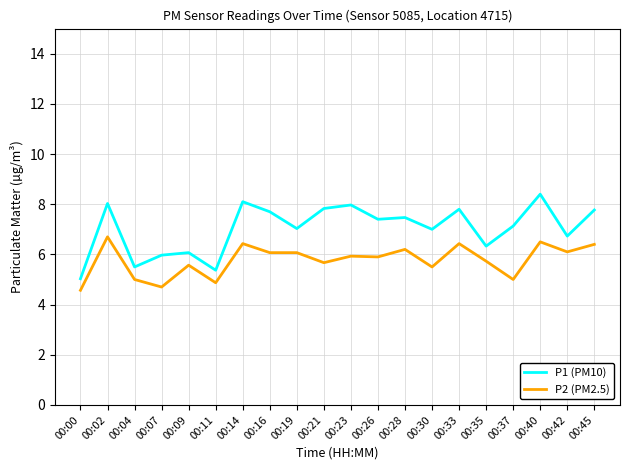

At which category does P2 (PM2.5) reach its first local peak?

00:02